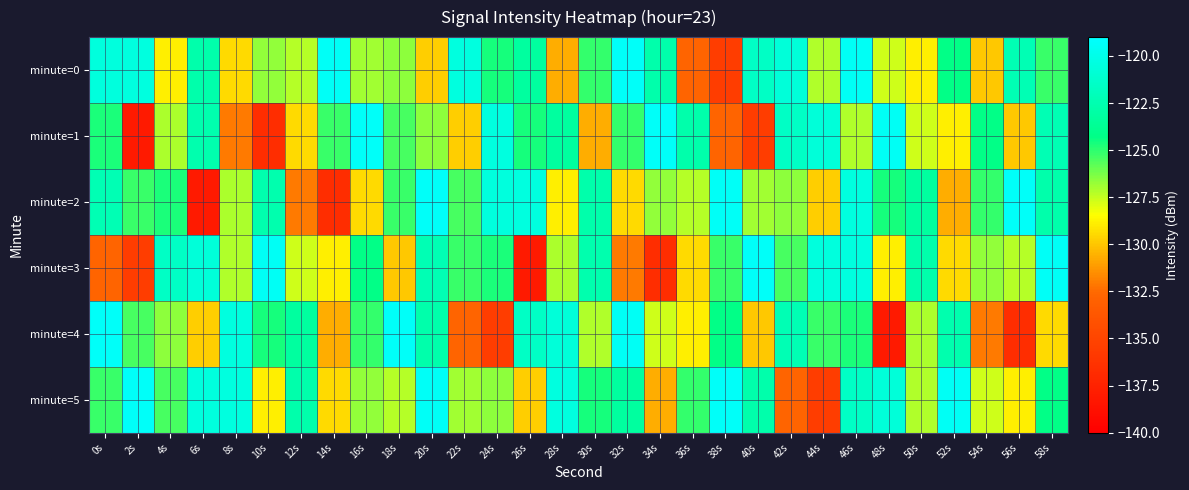

Rank the series by their maximum value, from lowest to highest.

minute=0, minute=1, minute=2, minute=3, minute=4, minute=5